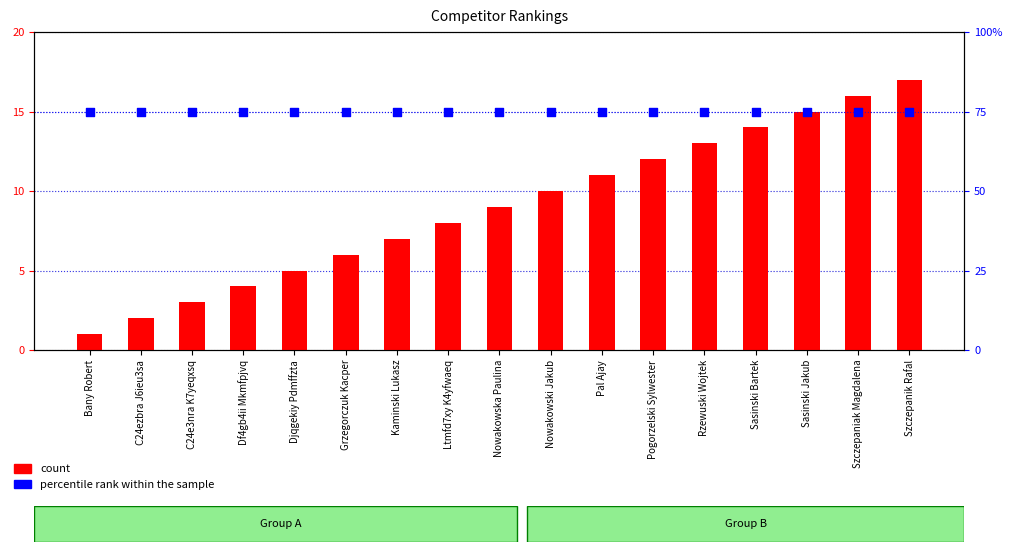

Which series reaches the minimum Y coordinate?

count